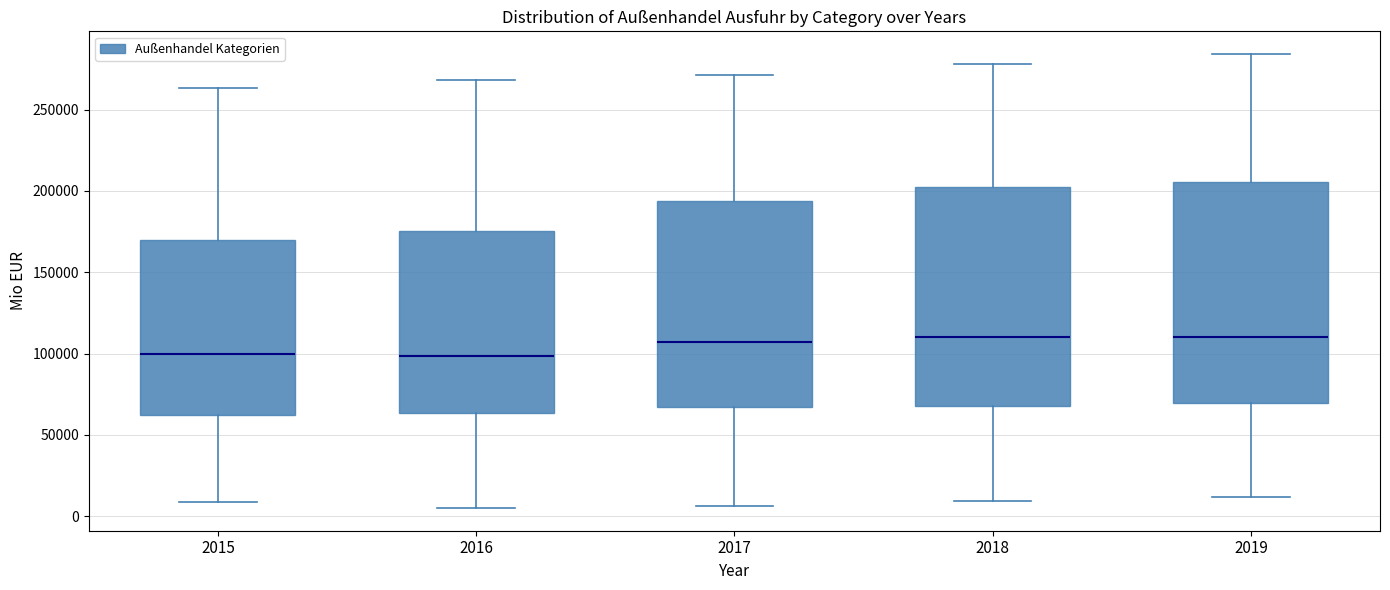

Reading left to right, read every box against the y-axis: the position of its median line, the range the box covers, and the ends of its whiskers. The values are not printed on the chart, so give them approximately, as read against the axis.

2015: median 100000, box 60000 to 170000, whiskers 10000 to 265000
2016: median 100000, box 65000 to 175000, whiskers 5000 to 270000
2017: median 105000, box 65000 to 195000, whiskers 5000 to 270000
2018: median 110000, box 70000 to 205000, whiskers 10000 to 280000
2019: median 110000, box 70000 to 205000, whiskers 10000 to 285000